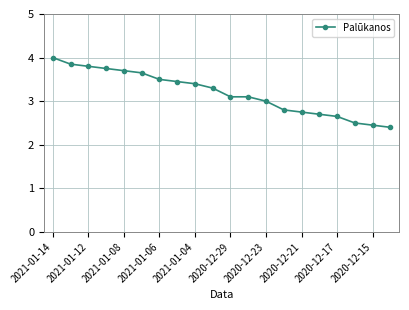

Does the chart have visible grid lines?

Yes